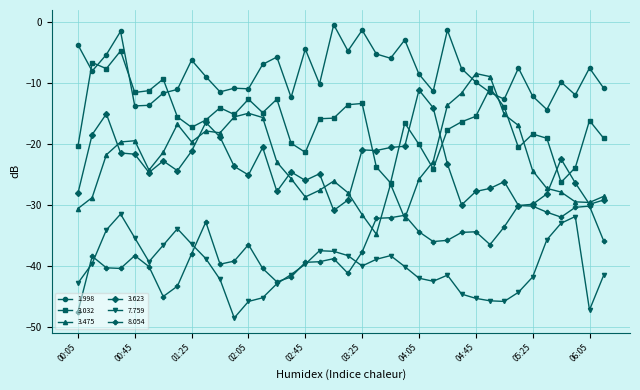

What is the difference between the second highest and minimum values in the 1.998 series?

13.0